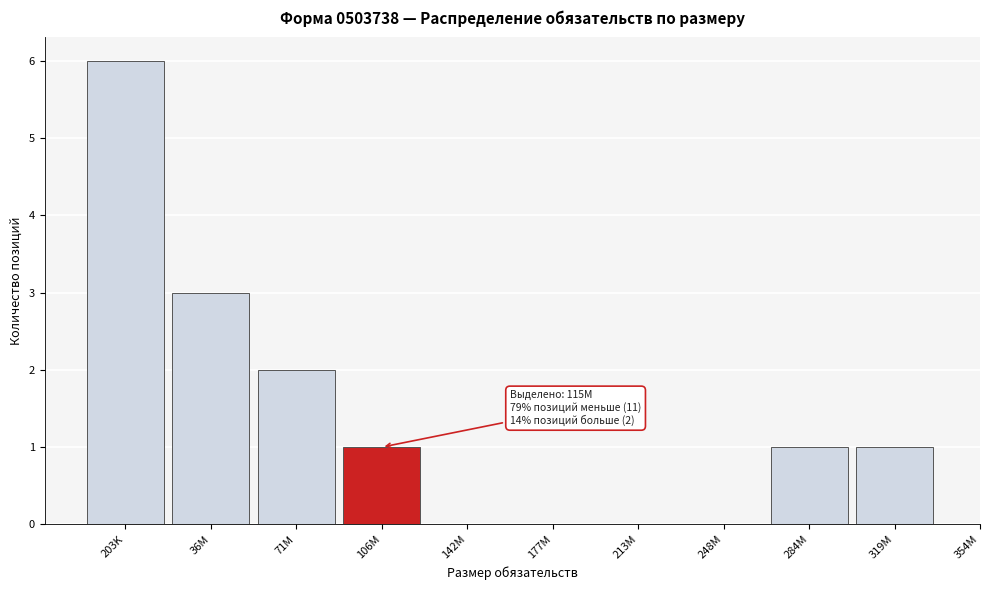

Reading left to right, what are all the values shown in this chart?

203K=6	36M=3	71M=2	106M=1	142M=0	177M=0	213M=0	248M=0	284M=1	319M=1